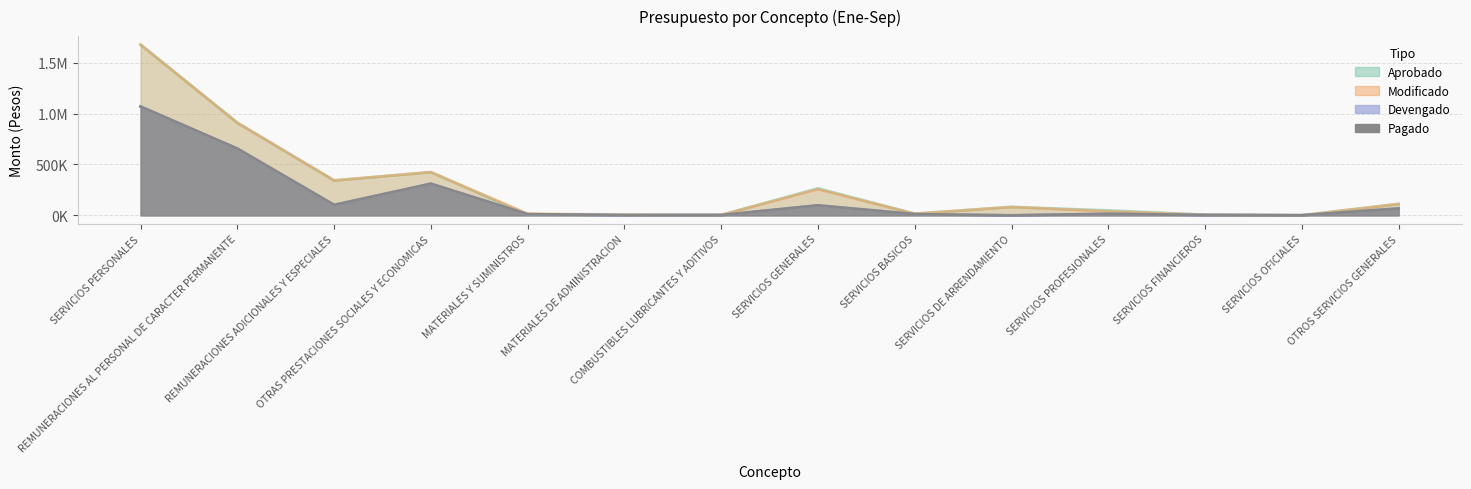

What is the approximate value of Aprobado at SERVICIOS PERSONALES?

1676014